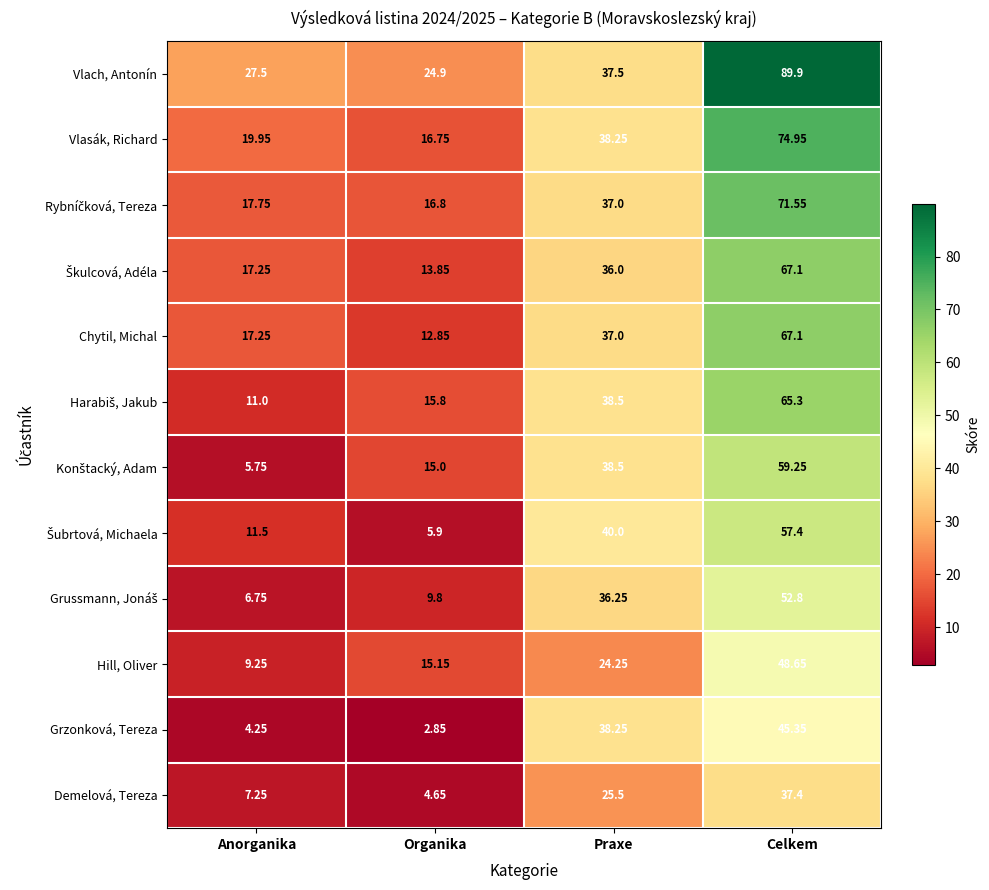

Between Praxe and Celkem, which series saw the biggest shift?

Vlach, Antonín